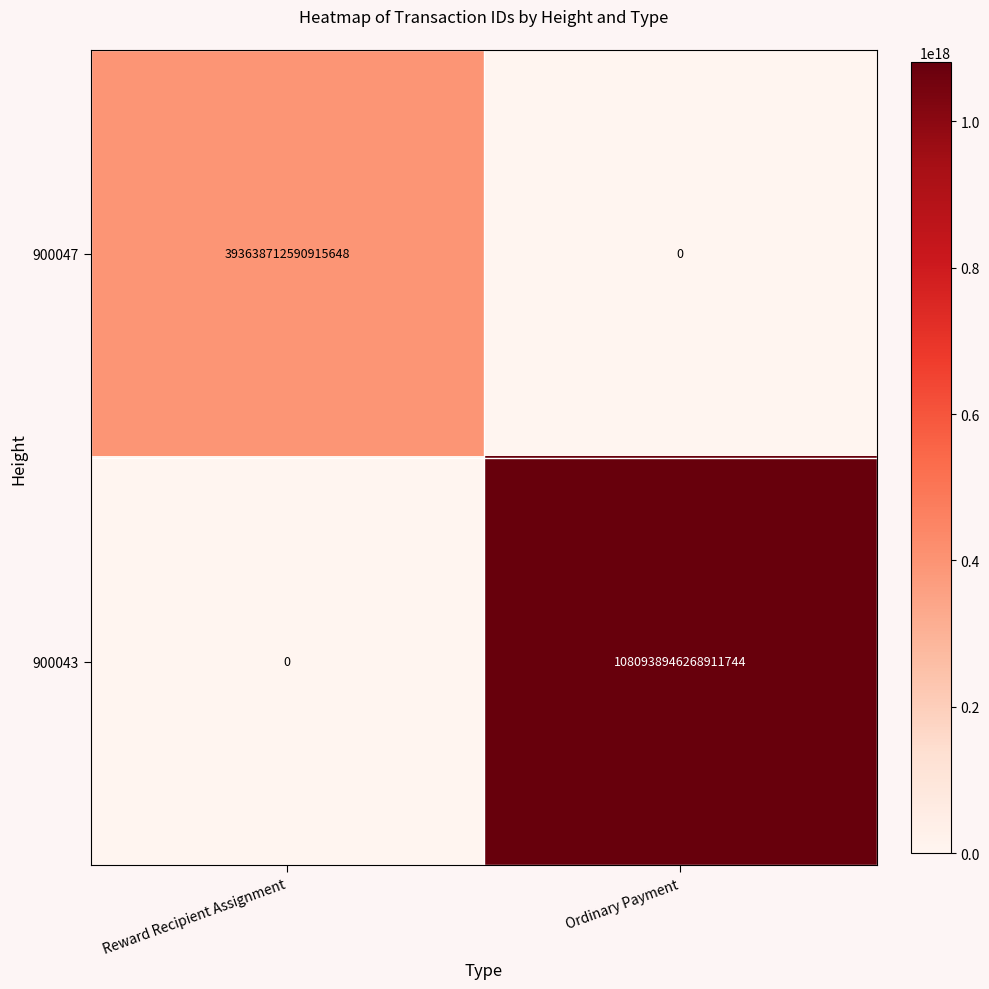

Is it true that 900047 equals 633033882244579840 at Reward Recipient Assignment?

False